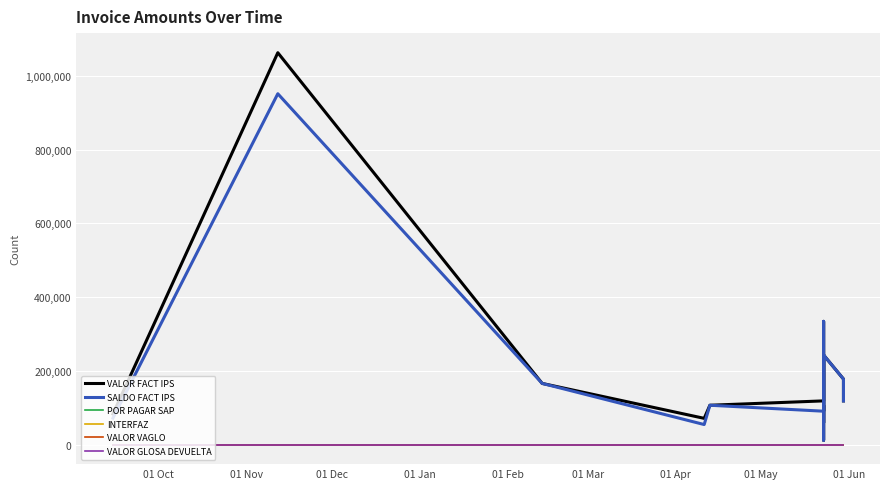

Which label corresponds to the largest value in the chart?

01 Nov